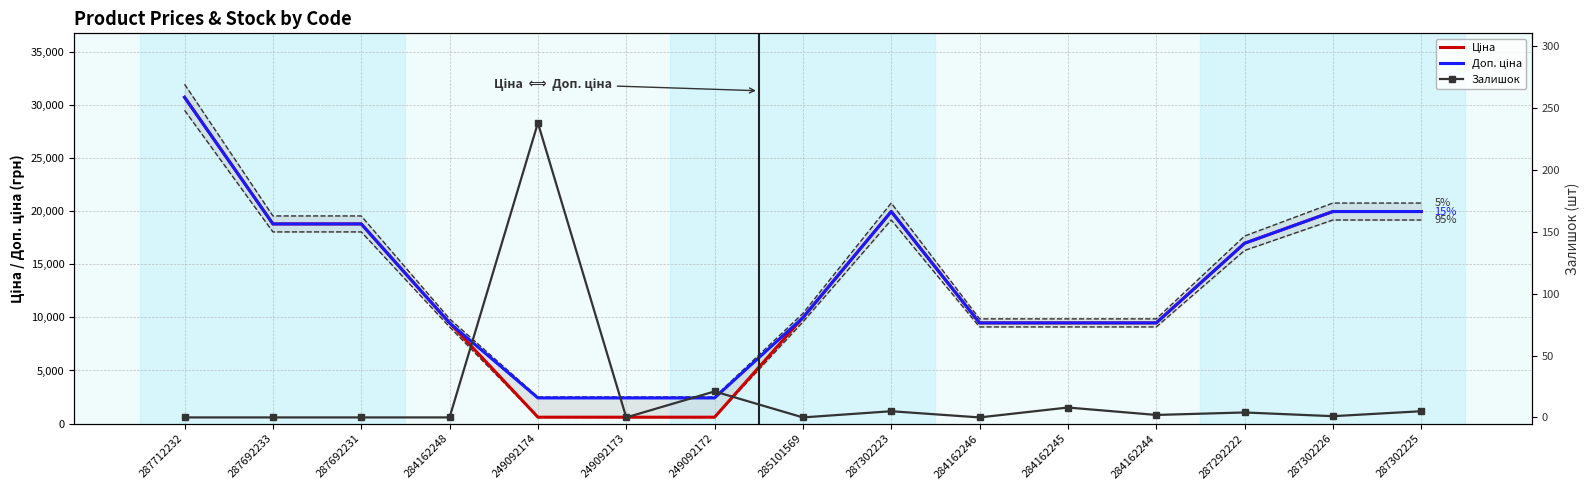

What is the difference between the maximum and second lowest values in the Ціна series?

30113.4